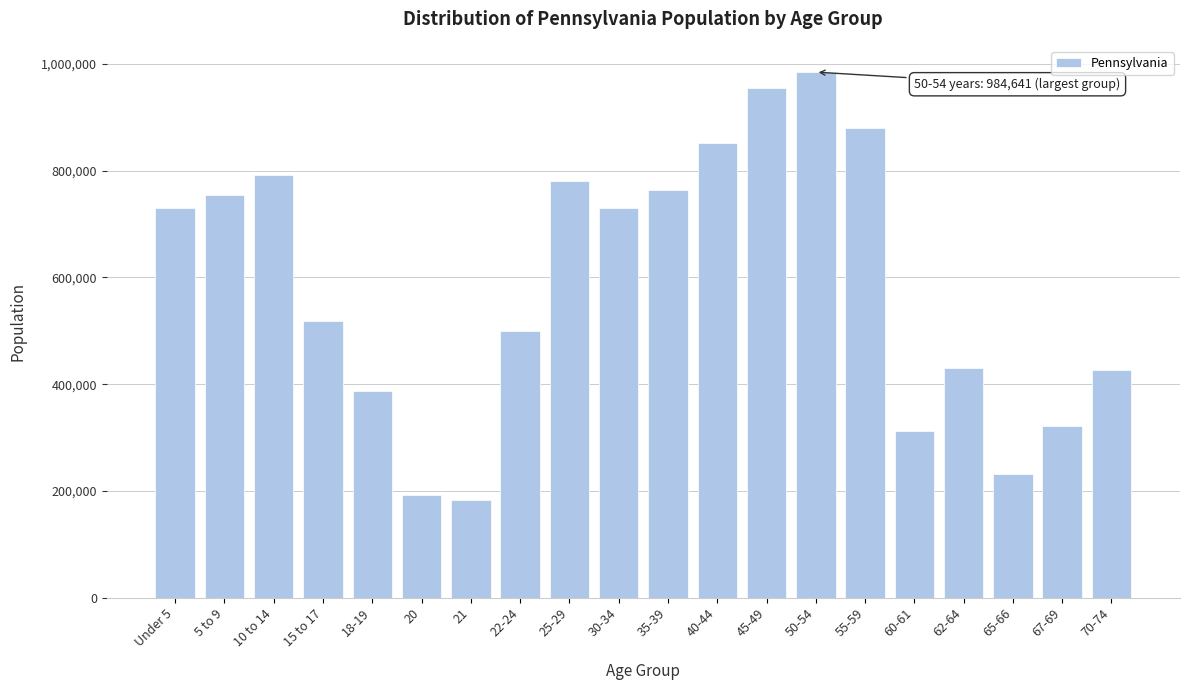

What is the difference between the maximum and minimum values?

801384